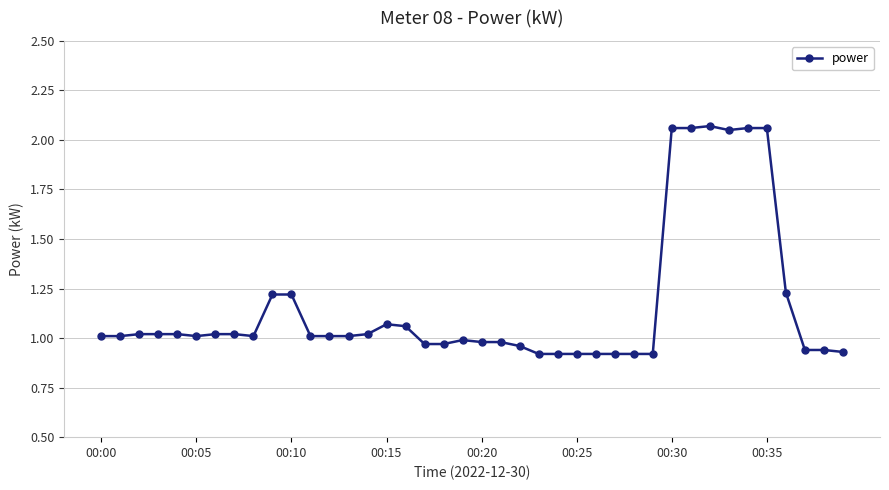

What is the sum of all values?

46.5